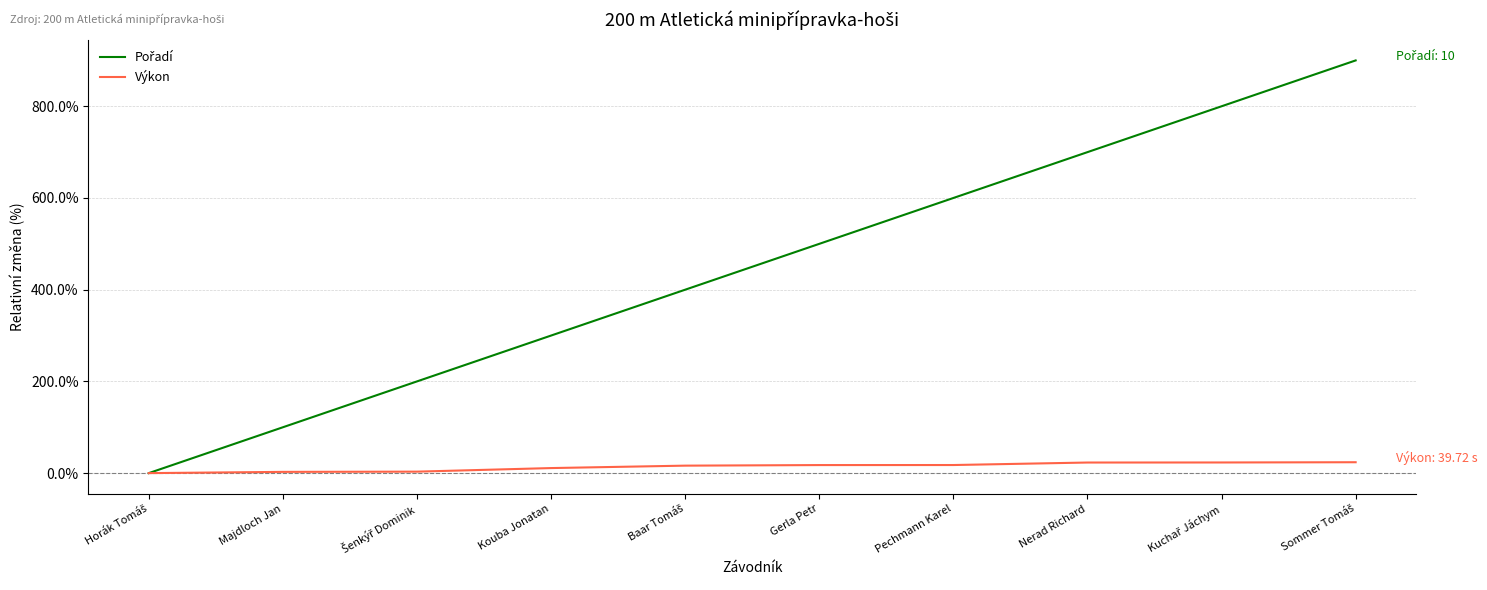

The value of Pořadí at Kouba Jonatan is 463.1. True or false?

False